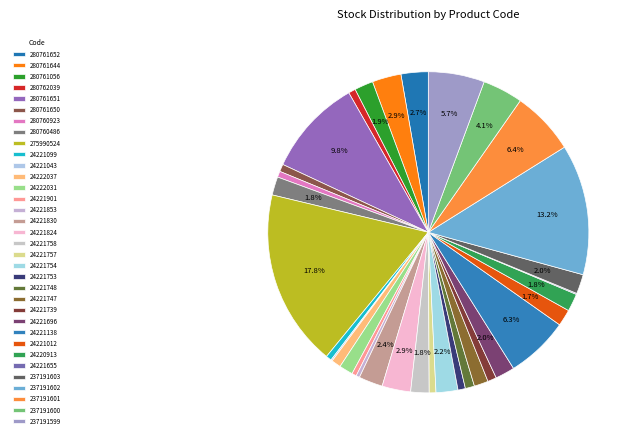

Is it true that 280762039 is 12% of the pie?

False